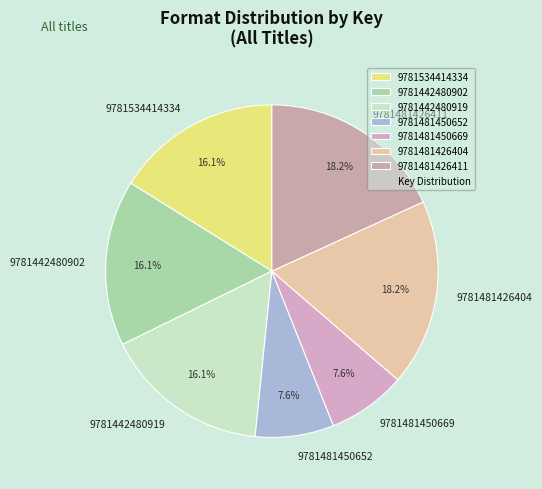

Do 9781481450669 and 9781481426404 together represent more than half of the pie?

No